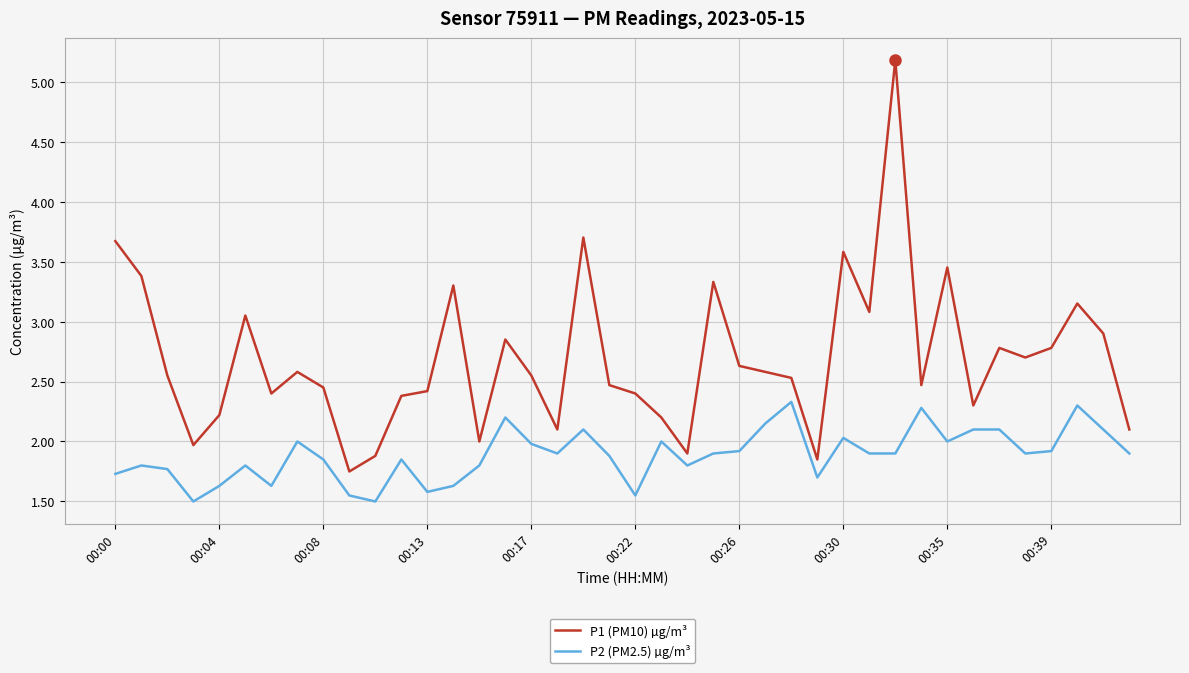

What is the difference between the maximum and minimum values in the P1 (PM10) µg/m³ series?

3.4